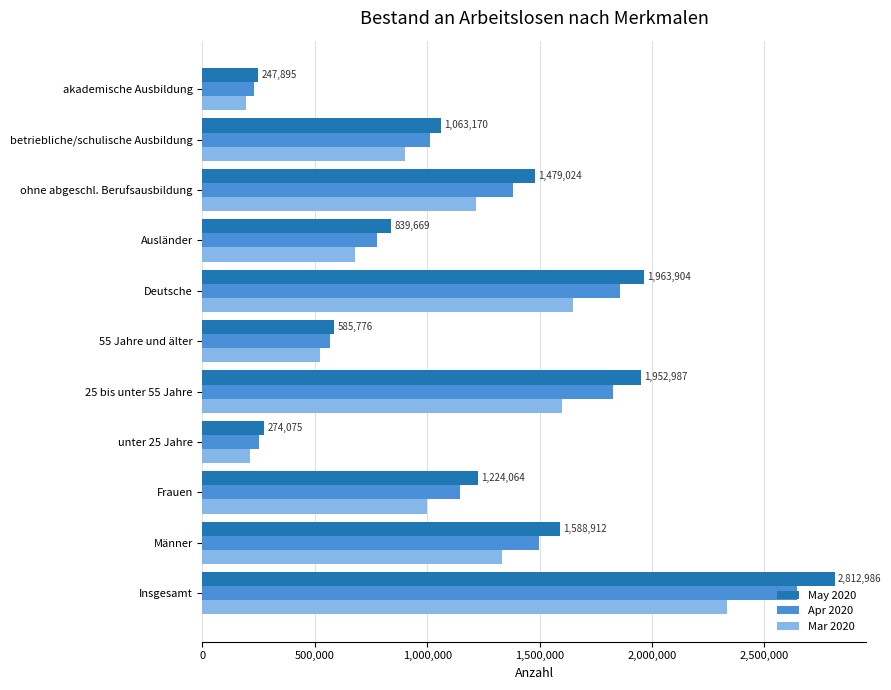

Rank the series by their maximum value, from highest to lowest.

May 2020, Apr 2020, Mar 2020